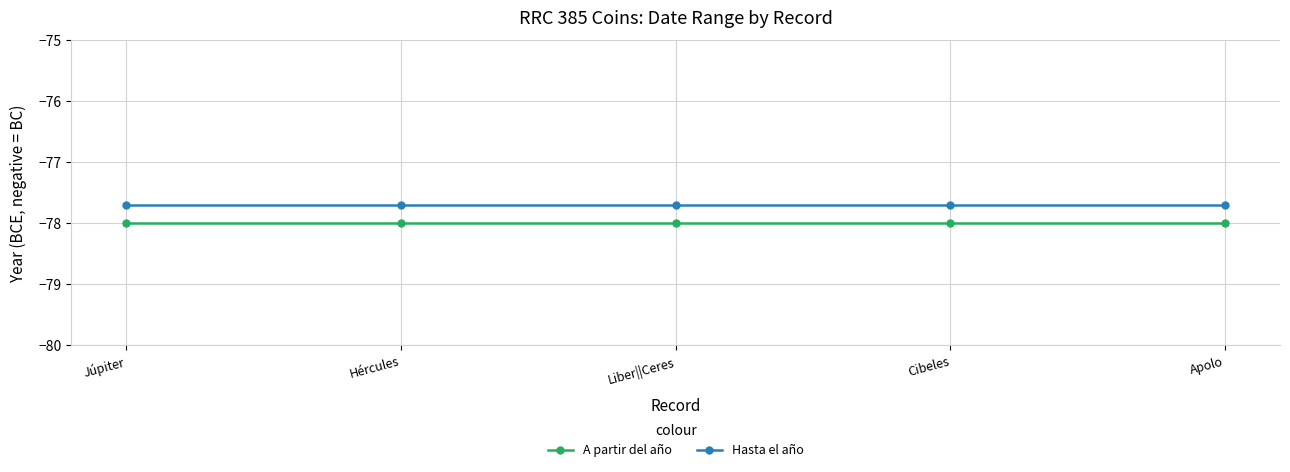

At which label is Hasta el año closest to -77?

Júpiter